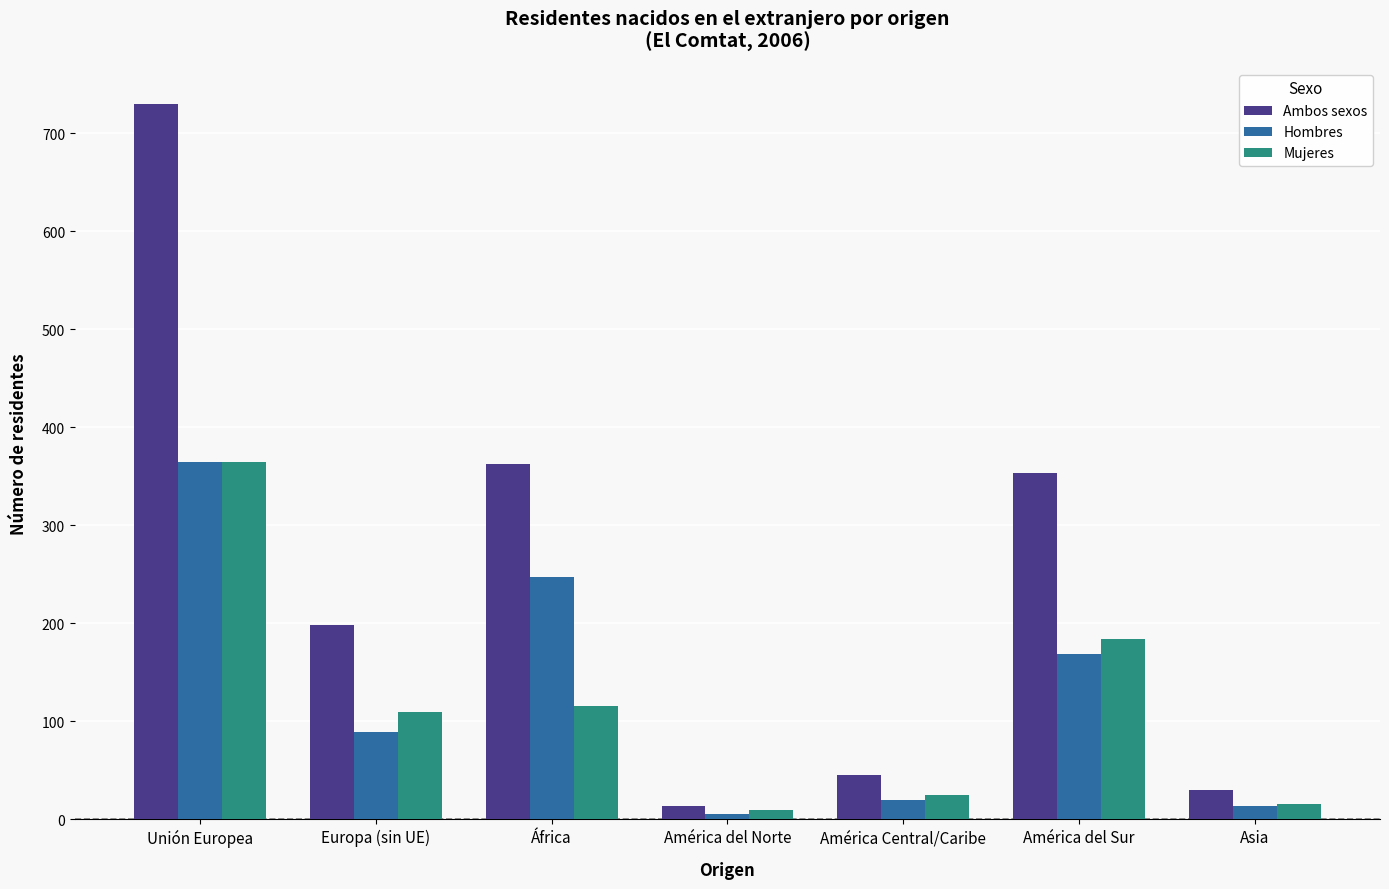

Reading left to right, list all the values displayed in this chart.

Ambos sexos: Unión Europea=730	Europa (sin UE)=198	África=363	América del Norte=14	América Central/Caribe=45	América del Sur=353	Asia=30
Hombres: Unión Europea=365	Europa (sin UE)=89	África=247	América del Norte=5	América Central/Caribe=20	América del Sur=169	Asia=14
Mujeres: Unión Europea=365	Europa (sin UE)=109	África=116	América del Norte=9	América Central/Caribe=25	América del Sur=184	Asia=16